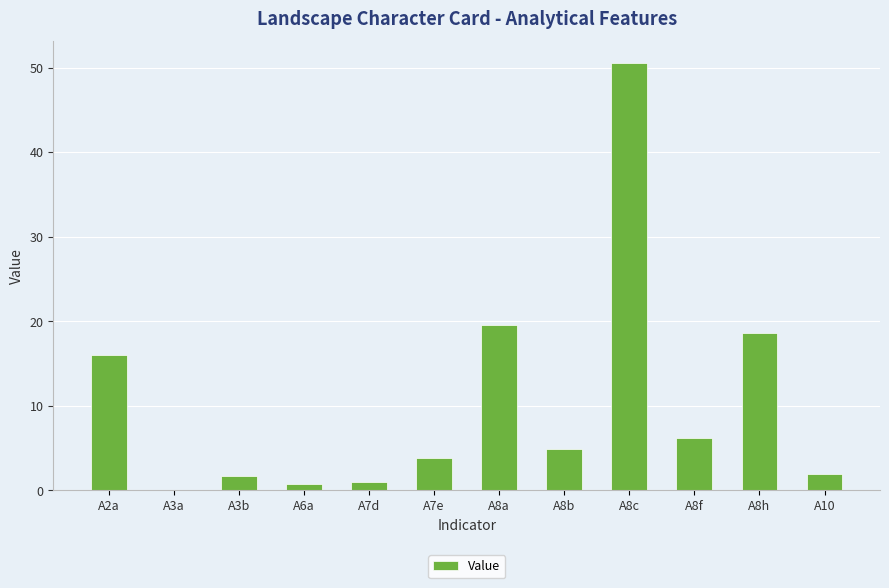

What is the ratio of the value at A7e to the value at A8f?

0.6